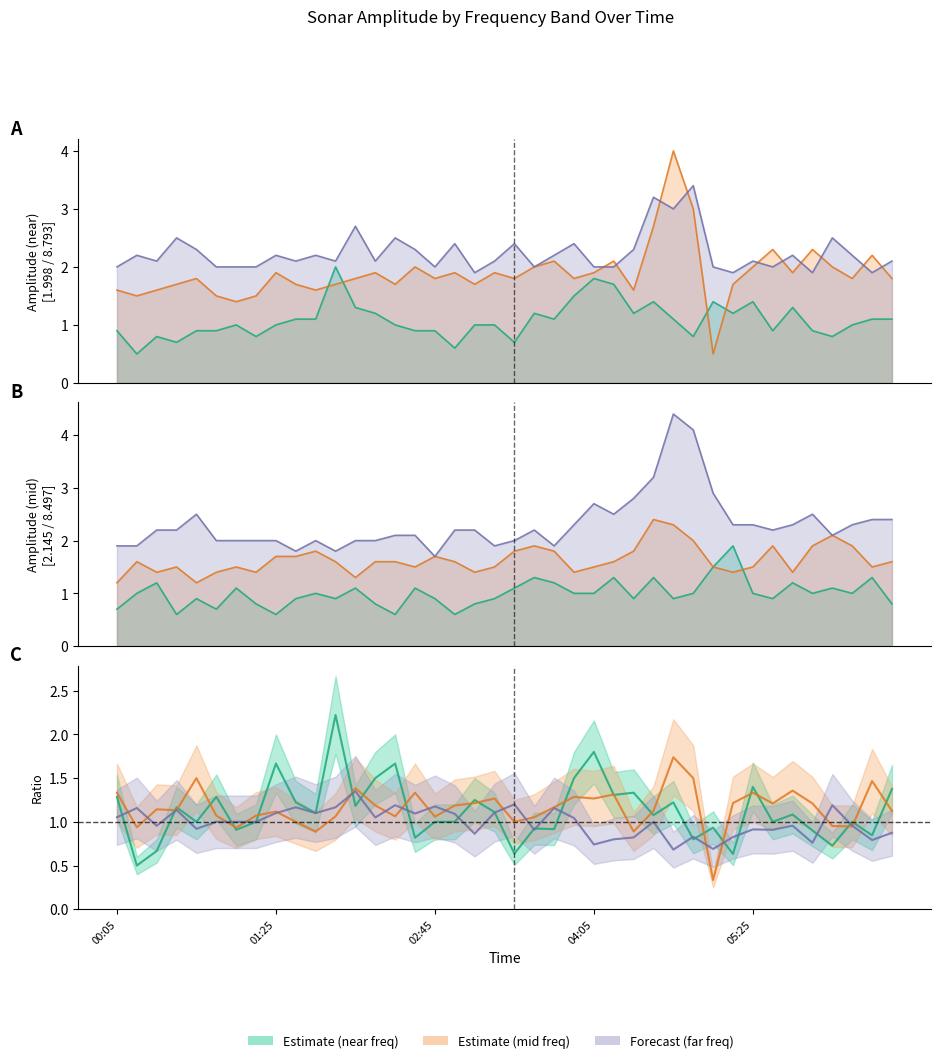

True or false: 1.998 has more than 0 points higher than both neighbors.

True